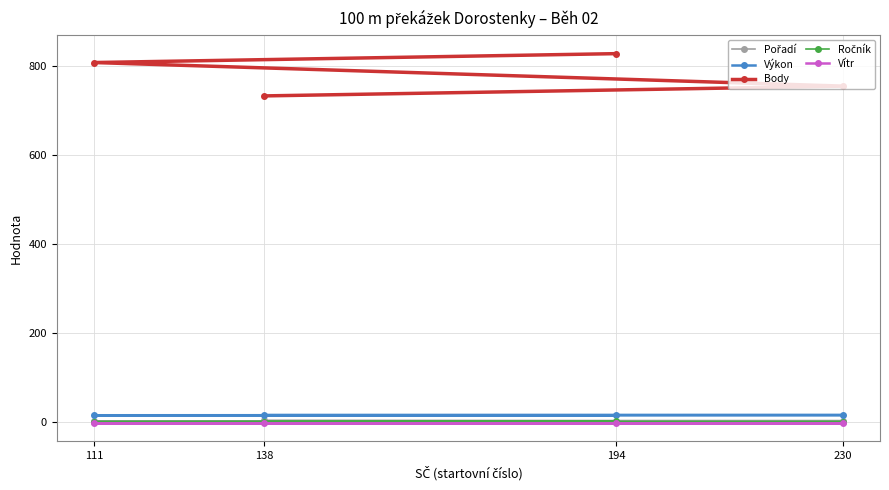

Count the Výkon values in the range 15 to 16.

4